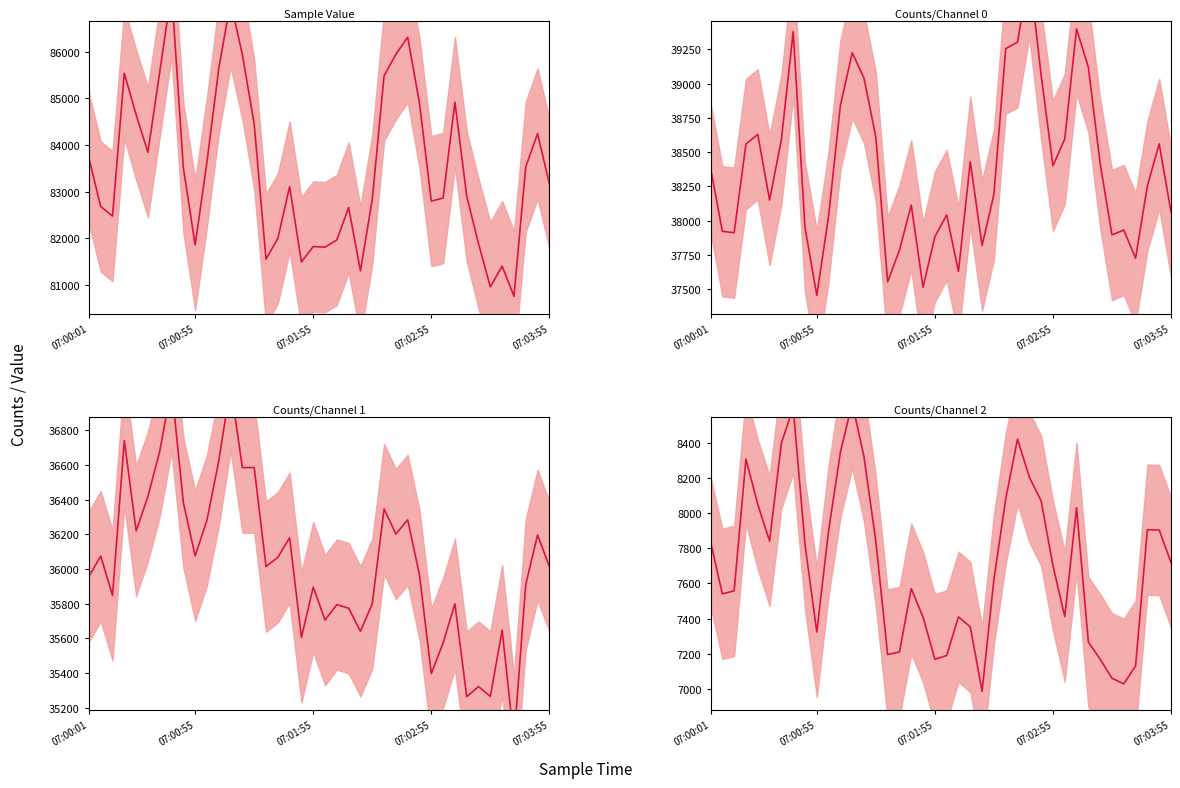

How many values in the Counts/Channel 2 (mean) series are below 7719?

20